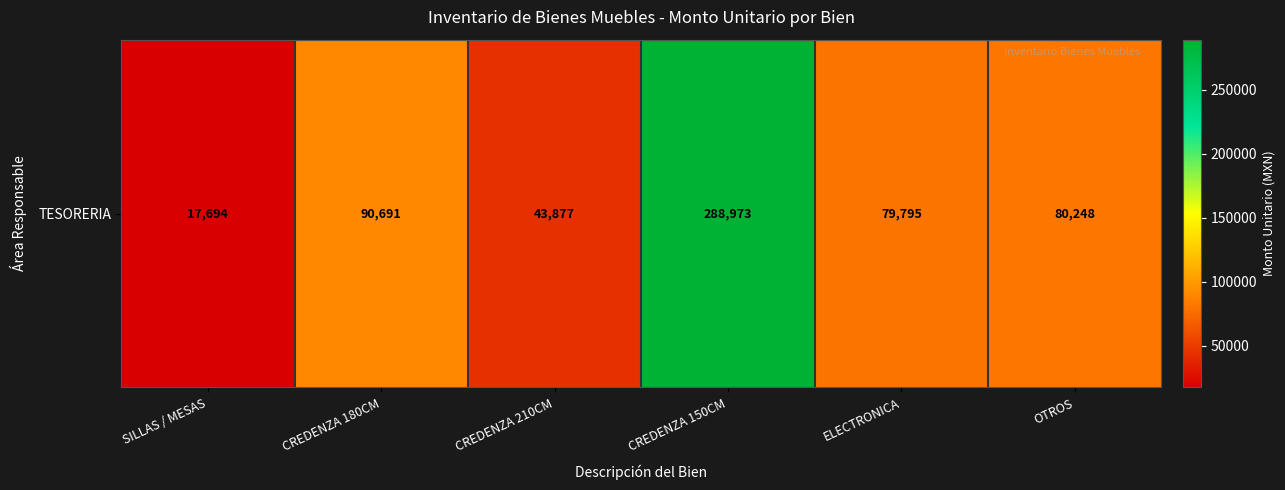

Reading left to right, list all the values displayed in this chart.

17694.0	90691.2	43877.3	288973.1	79795.2	80248.4